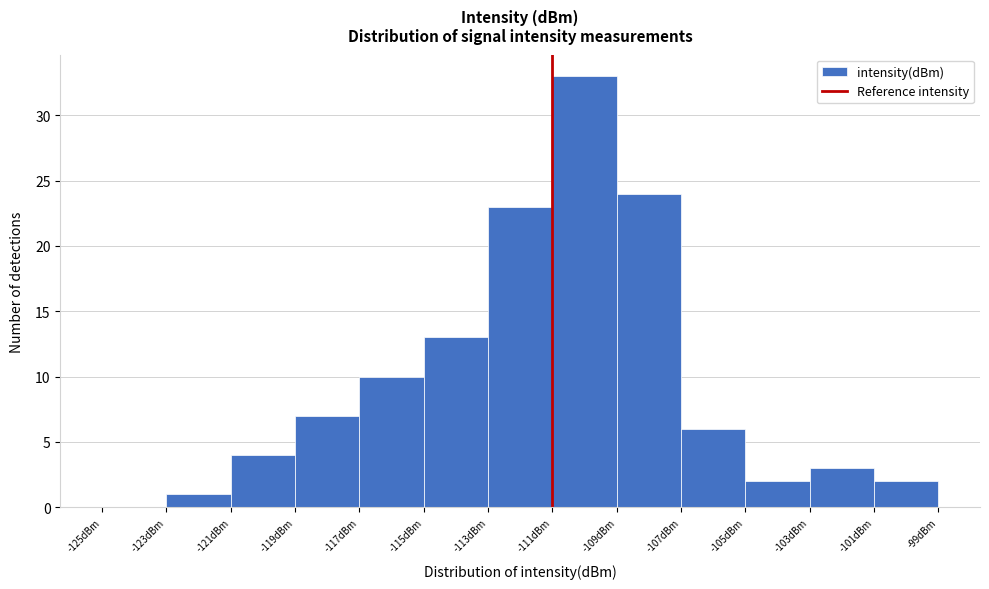

What is the height of the bar covering -101 to -99 on the x-axis? The values are not printed on the chart, so give them approximately, as read against the axis.

2